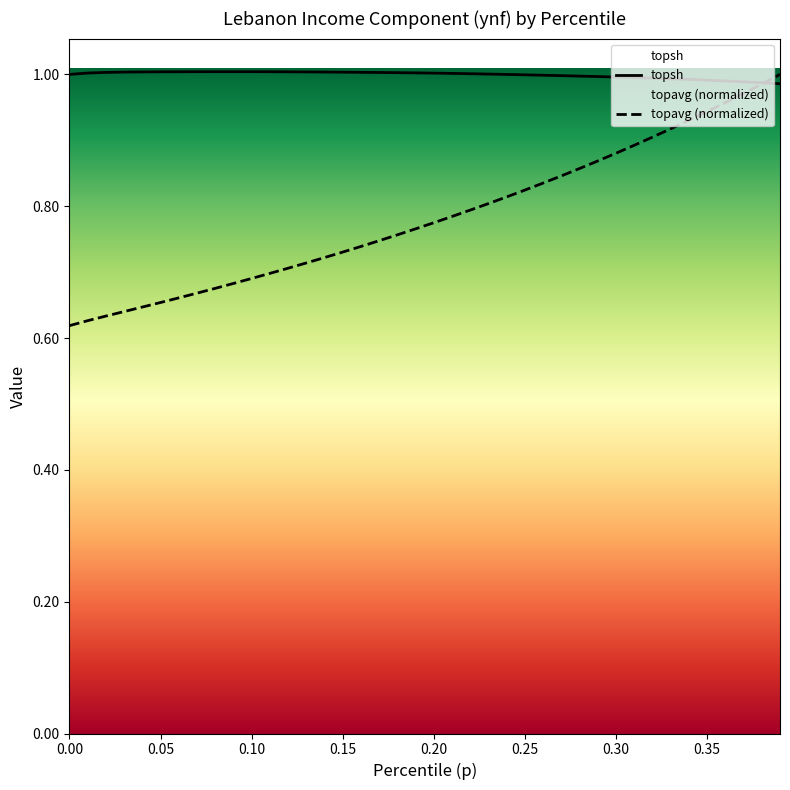

Rank the categories by topsh value from lowest to highest.

0.39, 0.38, 0.37, 0.36, 0.35, 0.34, 0.33, 0.32, 0.31, 0.3, 0.29, 0.28, 0.27, 0.26, 0.25, 0.24, 0.0, 0.23, 0.22, 0.21, 0.2, 0.01, 0.19, 0.18, 0.17, 0.02, 0.16, 0.15, 0.03, 0.14, 0.13, 0.04, 0.05, 0.12, 0.06, 0.11, 0.07, 0.1, 0.08, 0.09